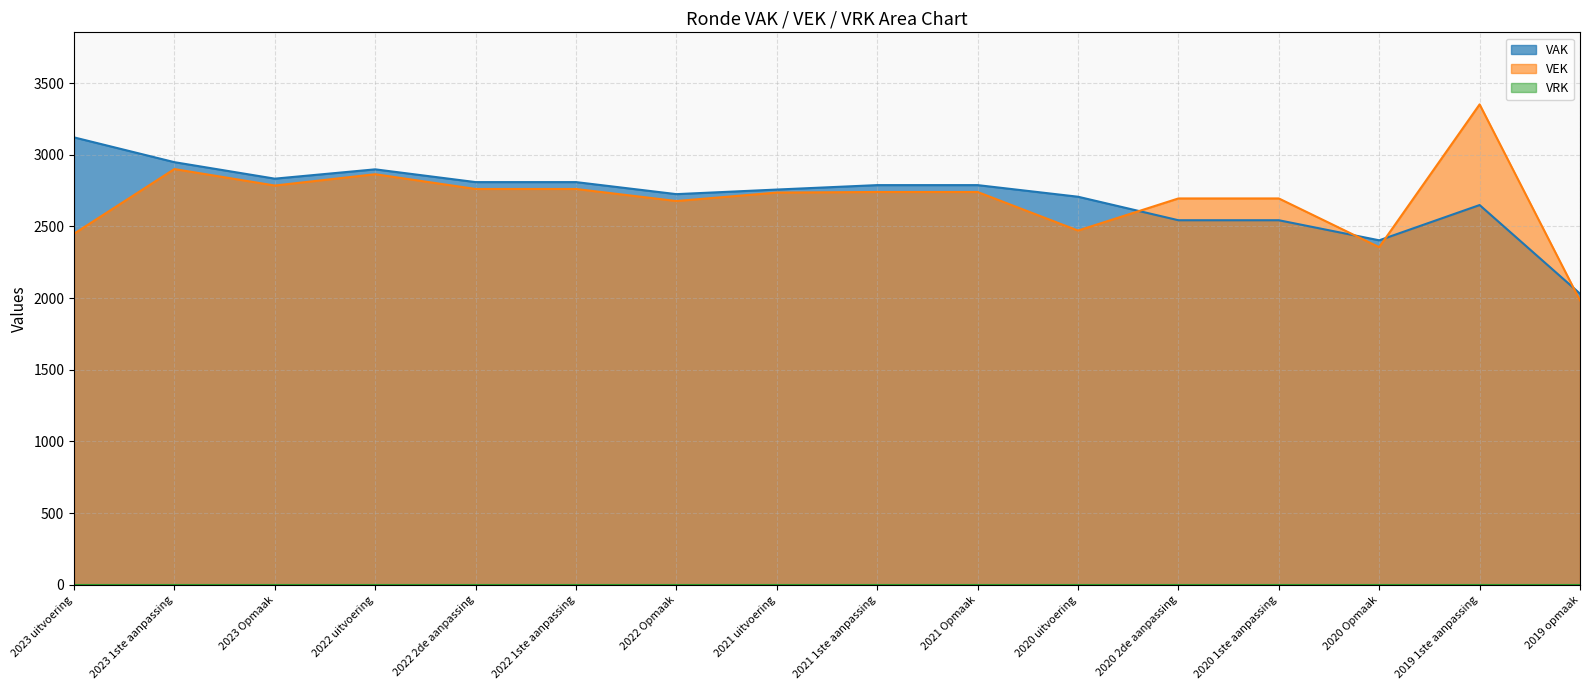

What is the greatest value displayed?

3351